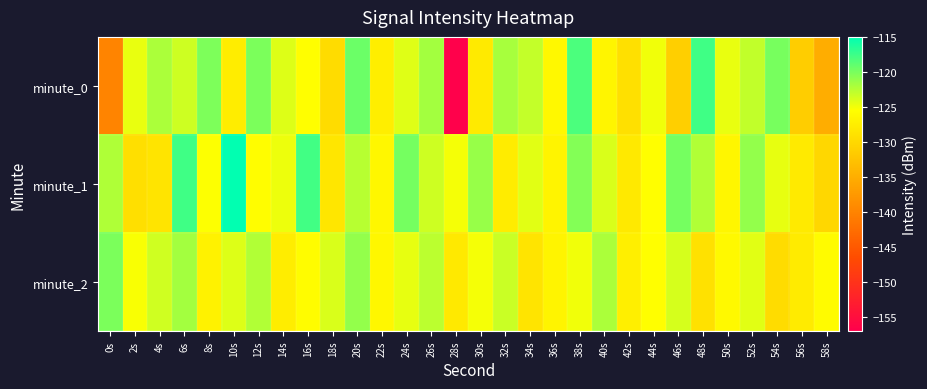

At how many categories does at least one series exceed -131?

30